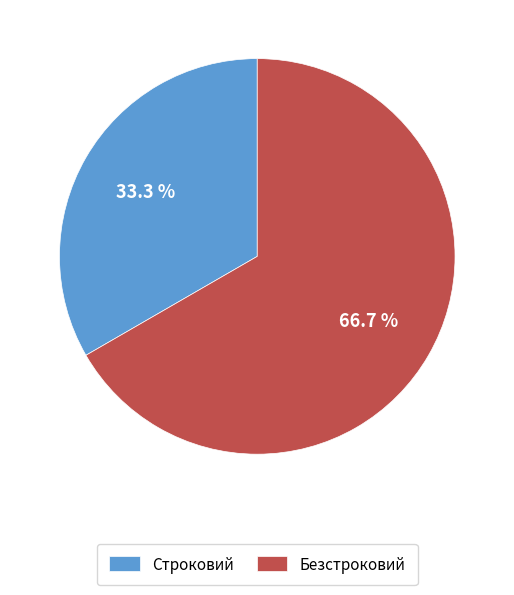

What is the ratio of the value at Безстроковий to the value at Строковий?

2.0